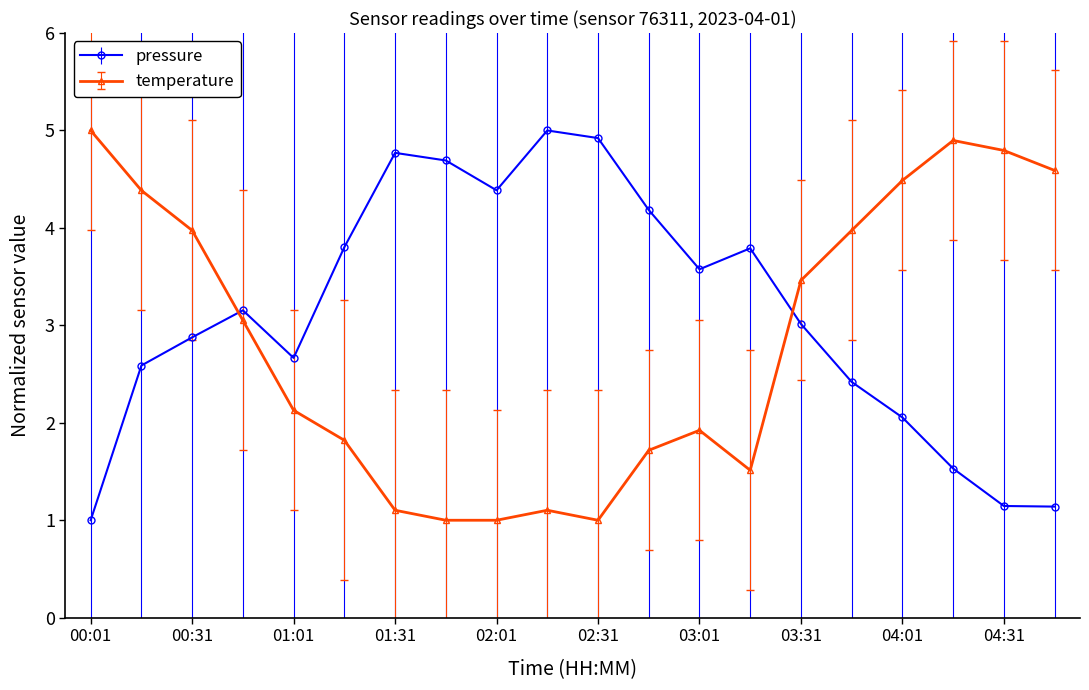

Which series has the largest total across all categories?

pressure